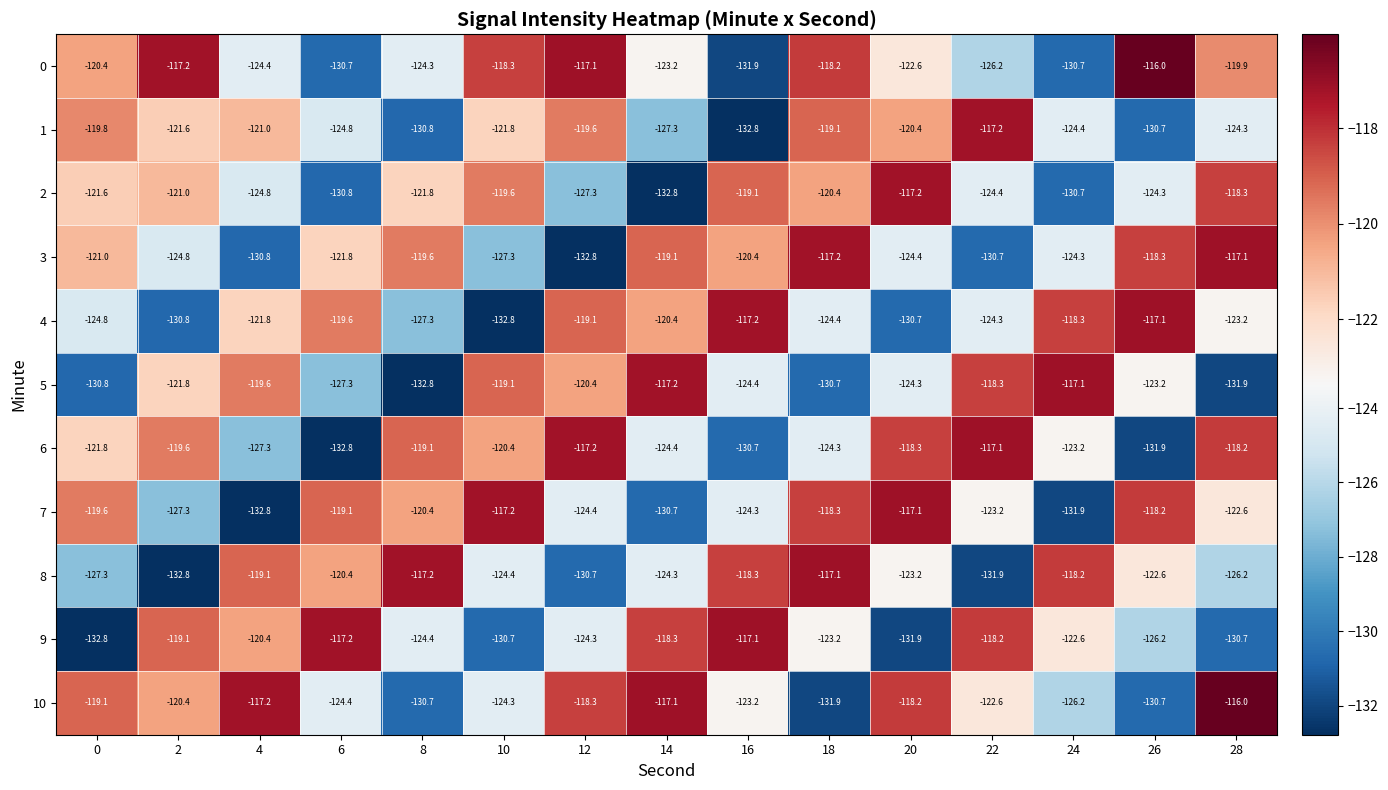

What is the greatest value displayed?

-116.0